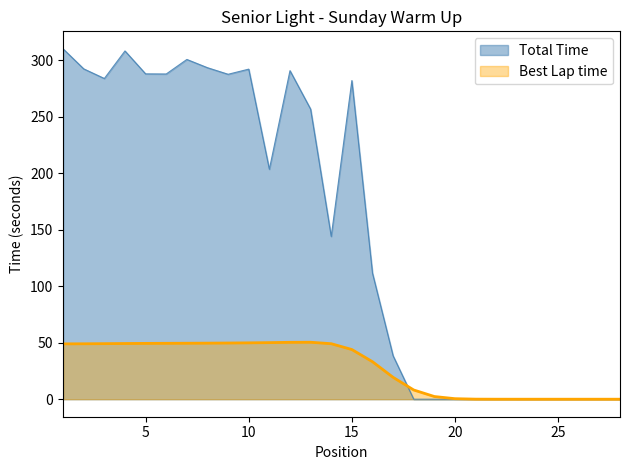

Between 26 and 5, which is larger?

5